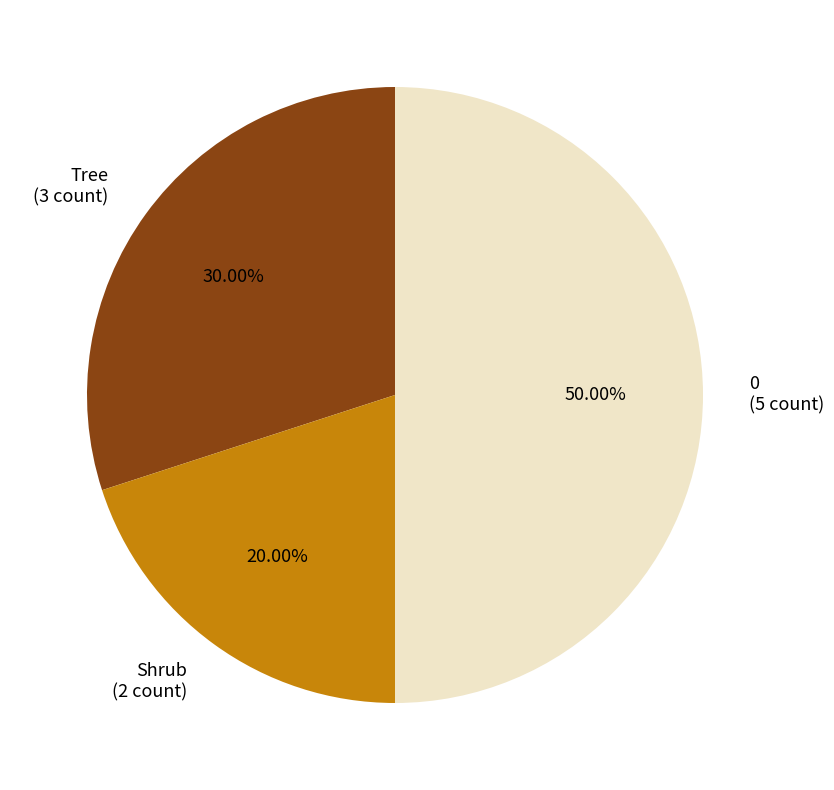

What percentage is NOT represented by 0?

50.0%